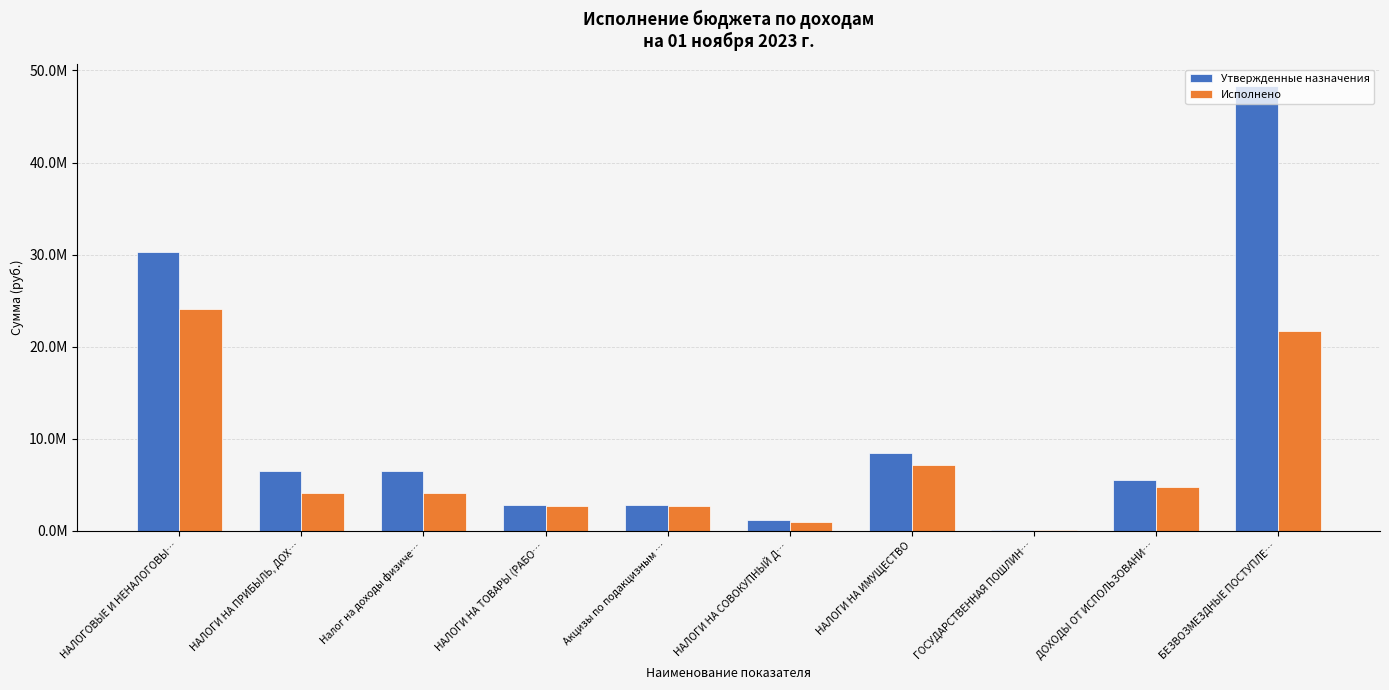

Are the bars grouped side by side (vs. stacked)?

Yes